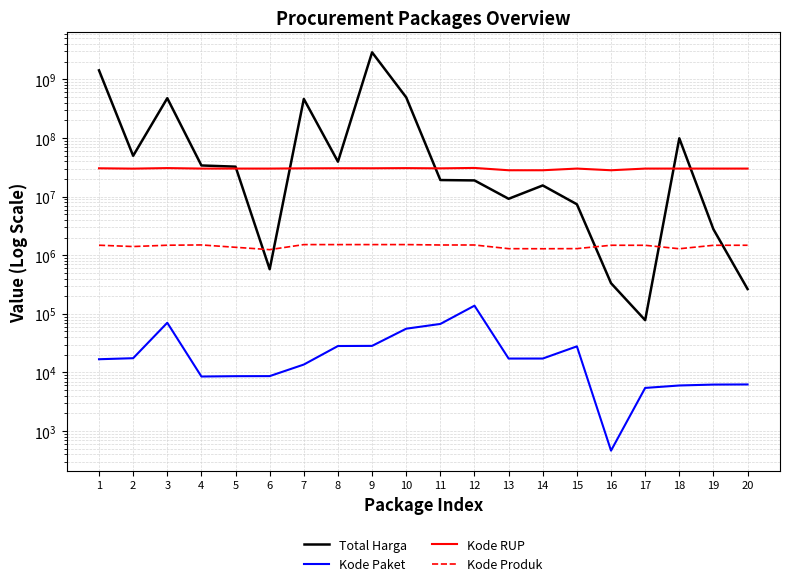

At 17, list the series in order from largest to smallest.

Kode RUP, Kode Produk, Total Harga, Kode Paket